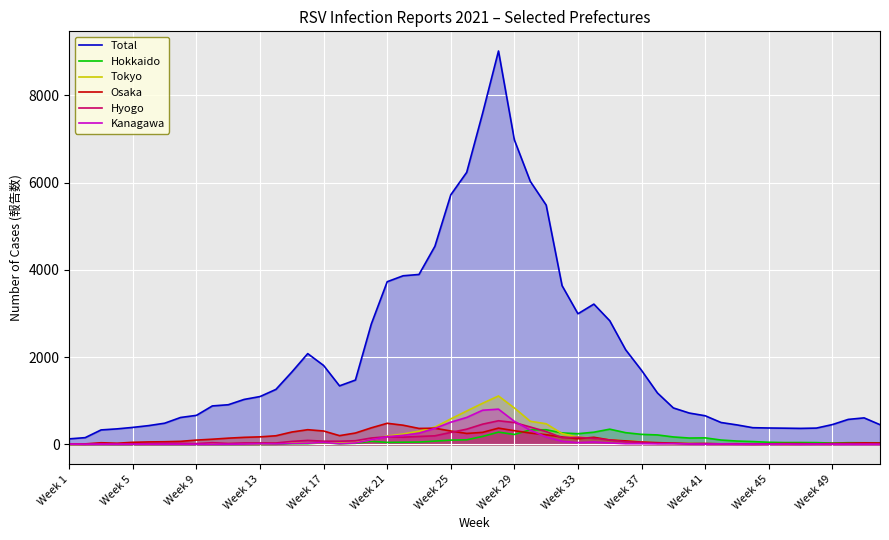

Where does the week 6 series first go above 7?

Total